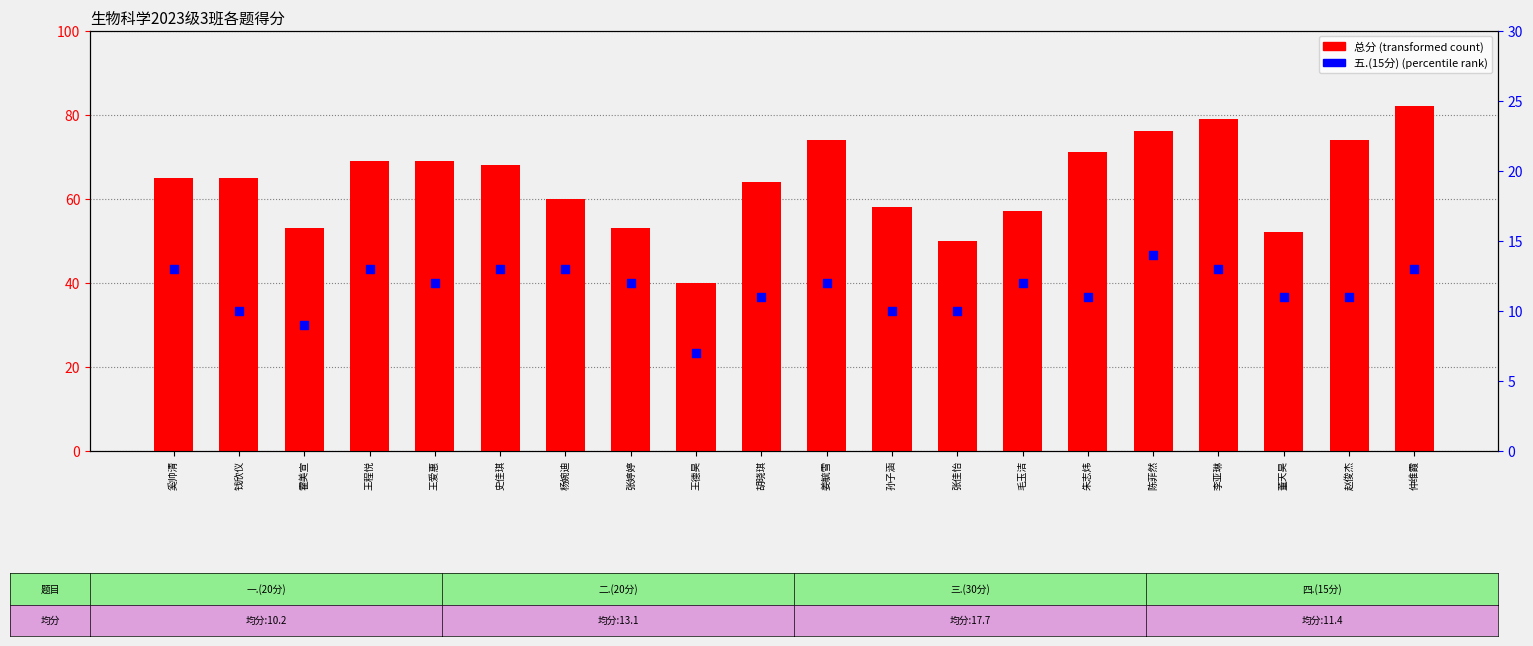

At how many categories does at least one series exceed 26?

20